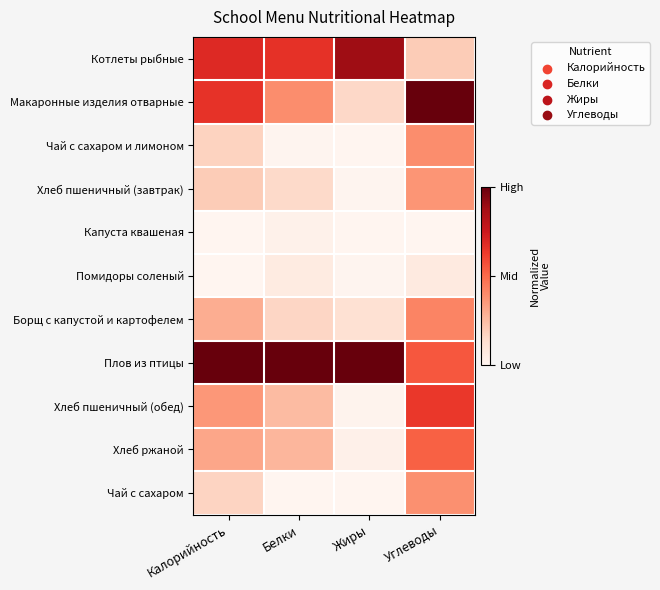

Which series has the largest range (max minus min)?

Макаронные изделия отварные